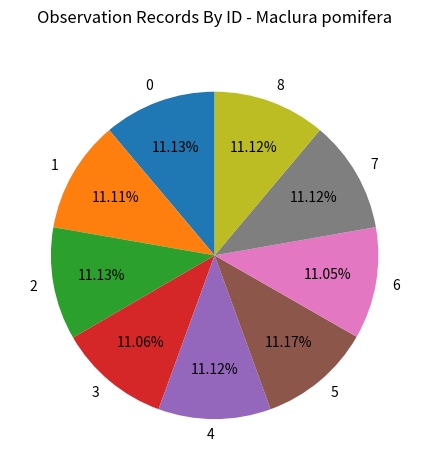

Do 2 and 0 together represent more than half of the pie?

No